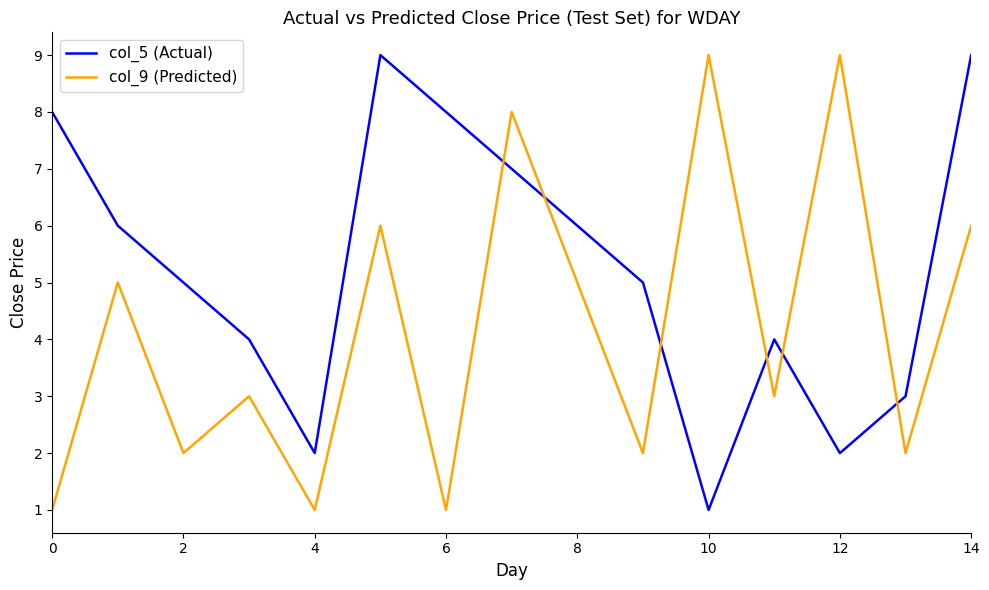

List the series in order of their overall mean, highest first.

col_5 (Actual), col_9 (Predicted)